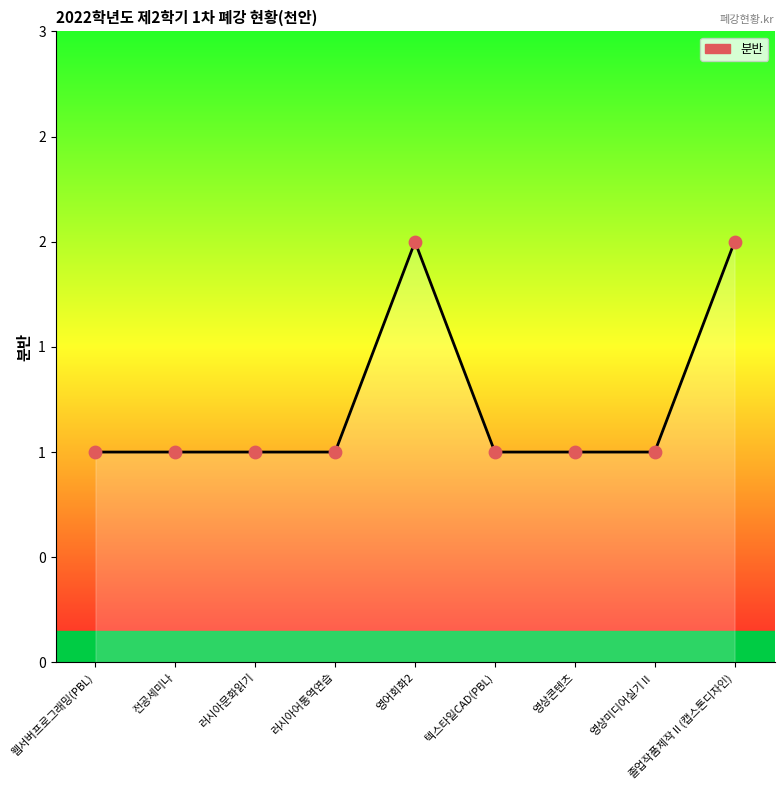

Is this an area chart (filled region under the line)?

Yes